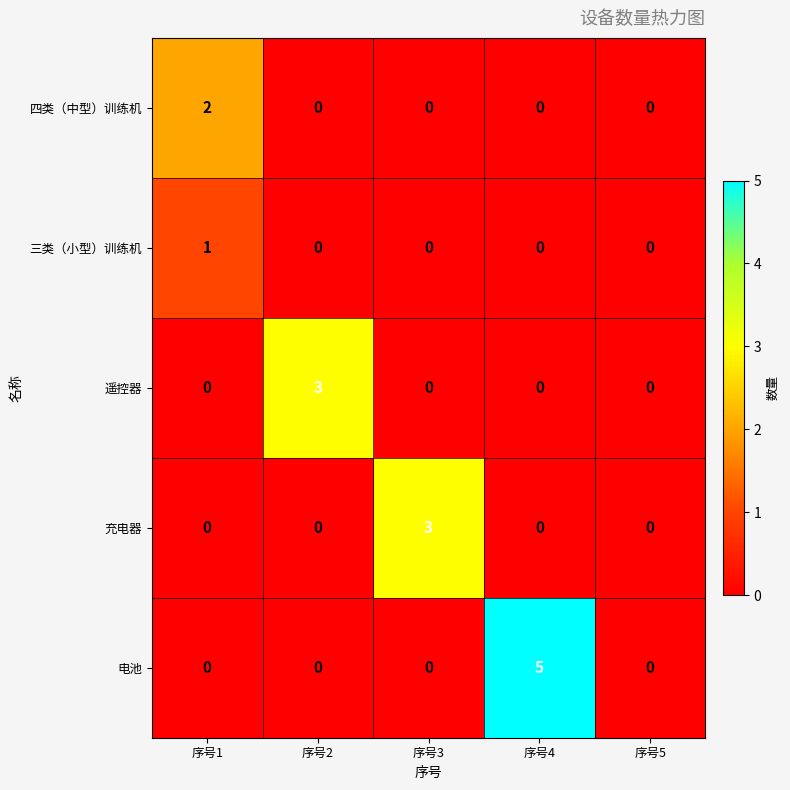

What is the total value across all series at 序号2?

3